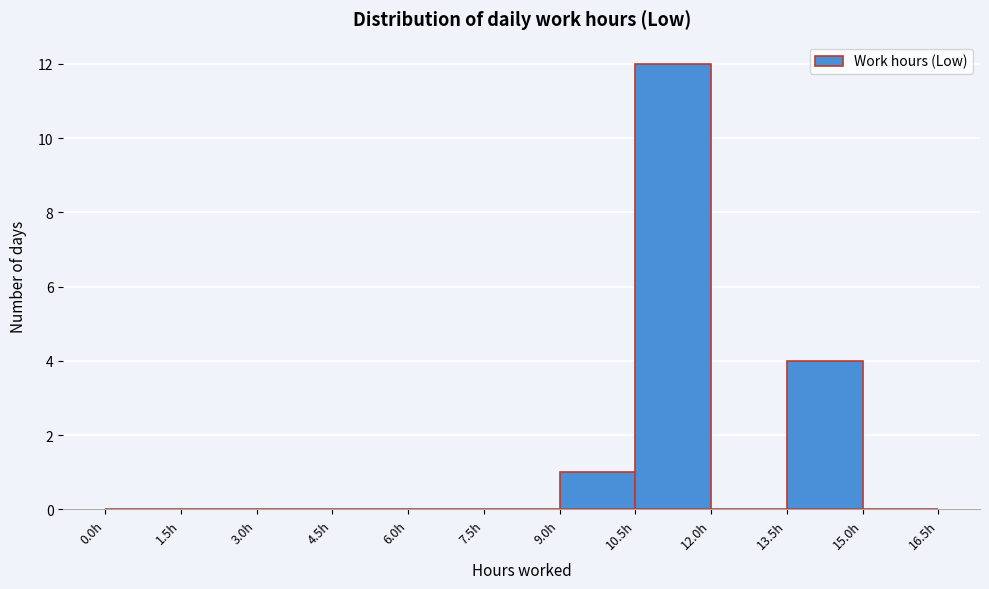

Over which range of the x-axis is the bar tallest?

10.5 to 12.0